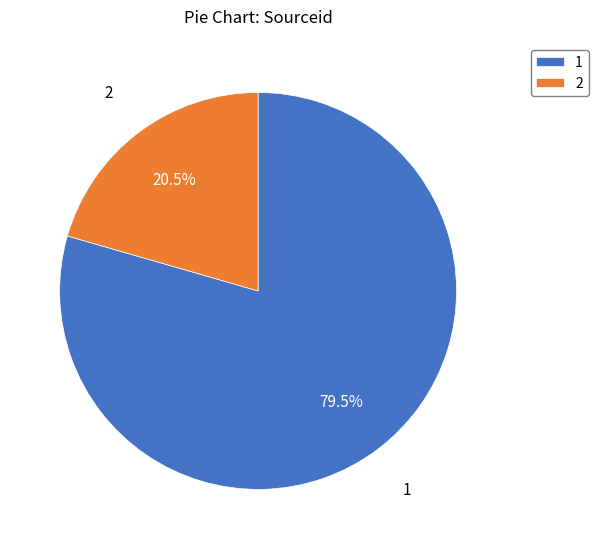

How many slices are in this pie chart?

2